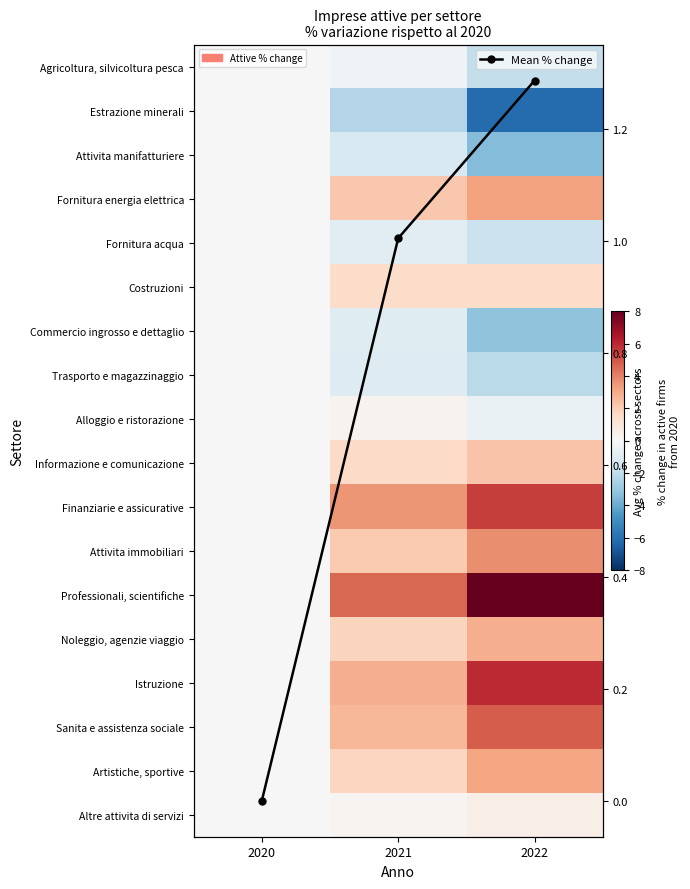

What is the maximum value shown in the chart?

8.6